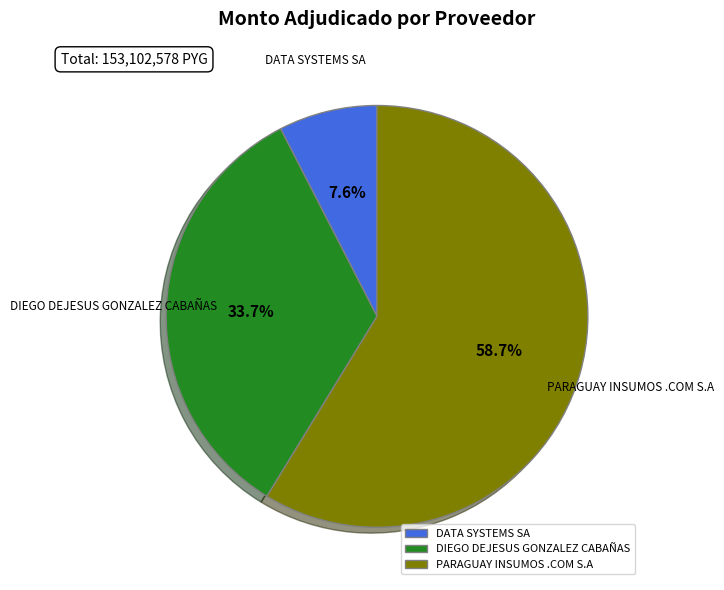

The PARAGUAY INSUMOS .COM S.A slice represents 66% of the pie. True or false?

False